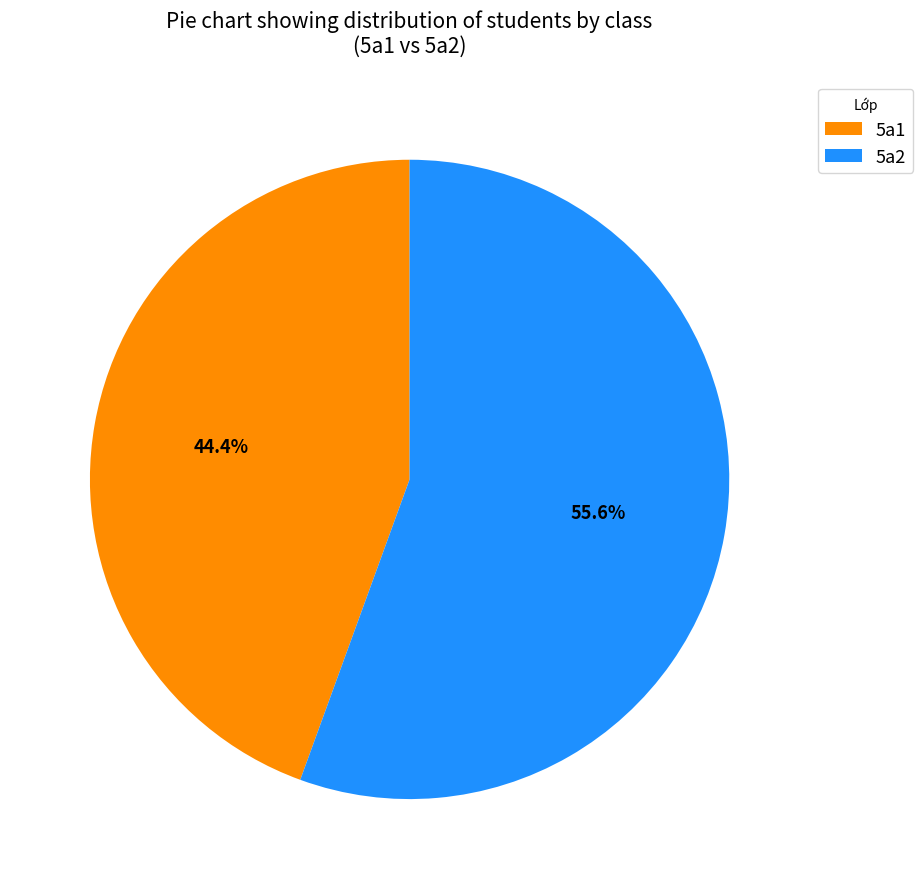

Between 5a2 and 5a1, which is larger?

5a2